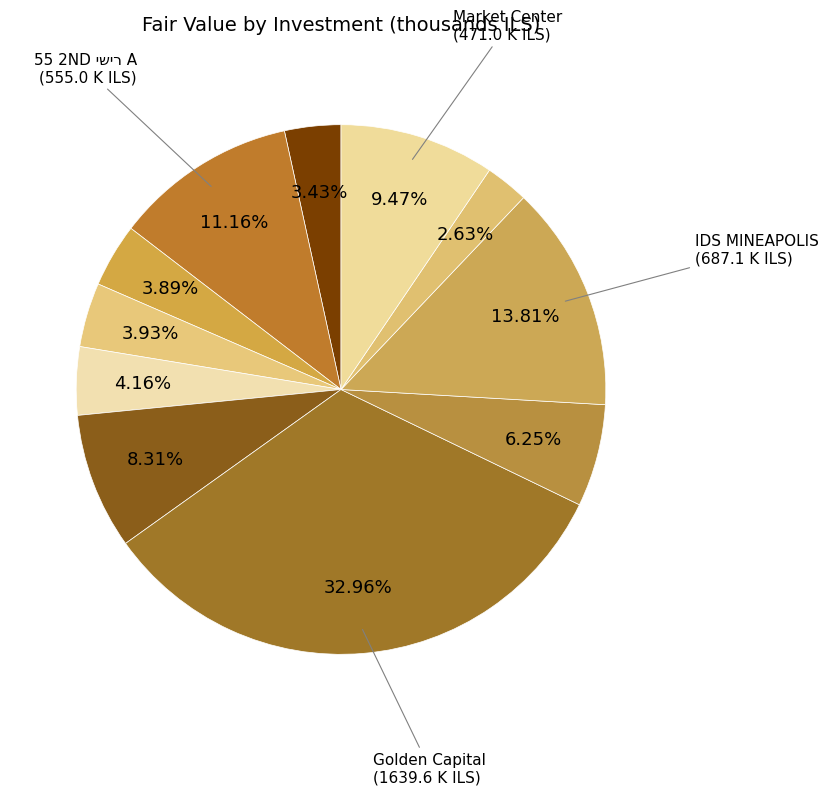

Is IDS MINEAPOLIS (דולר) the majority of the pie?

No